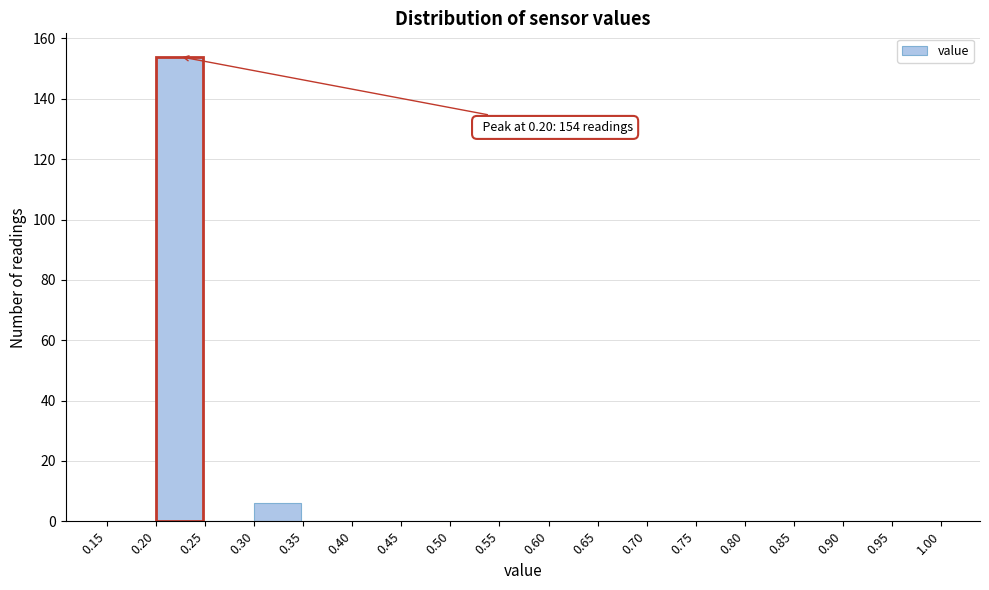

Which range on the x-axis has the tallest bar?

0.20 to 0.25